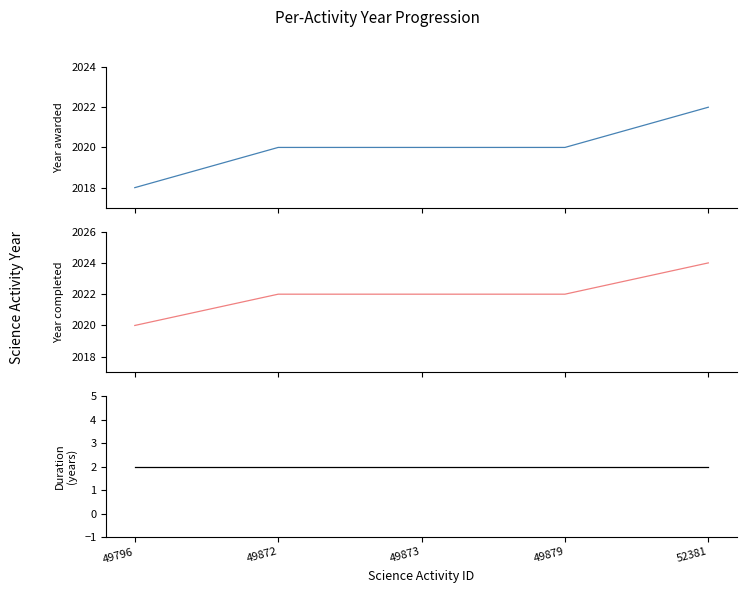

True or false: Duration (years) and Year completed cross at least once.

False